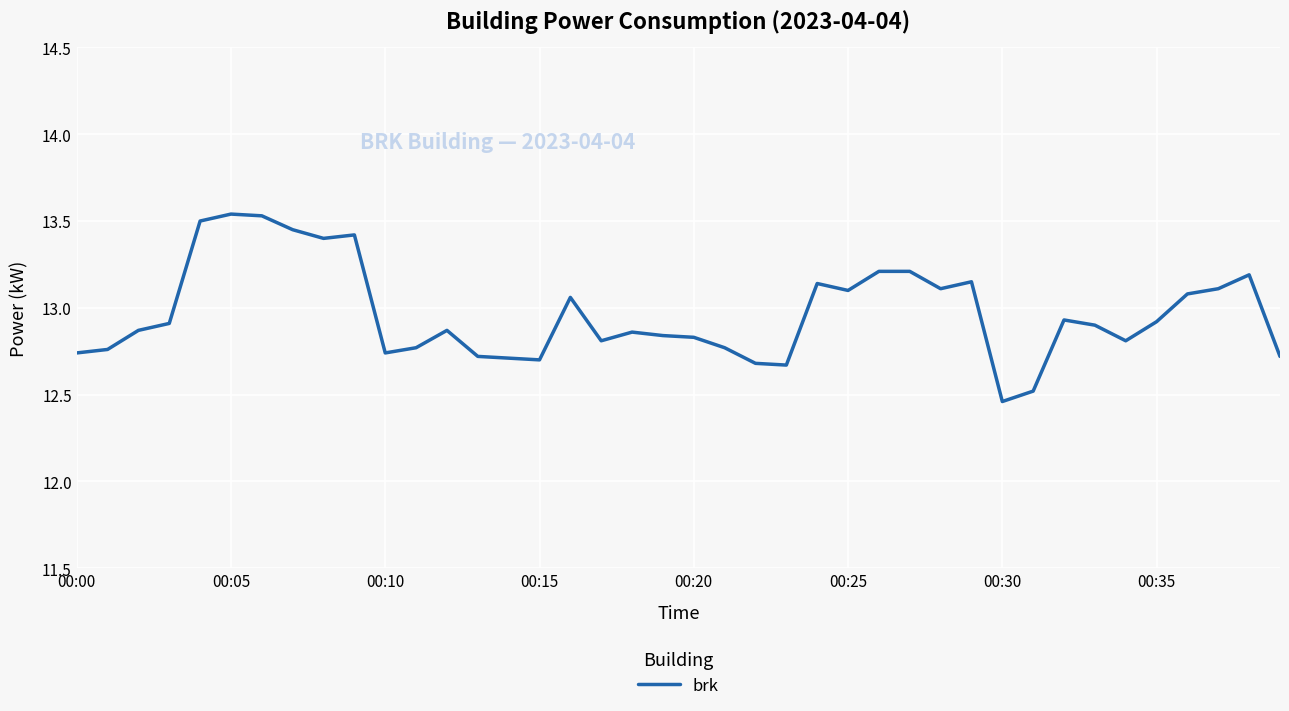

What is the difference between the maximum and minimum values?

1.1